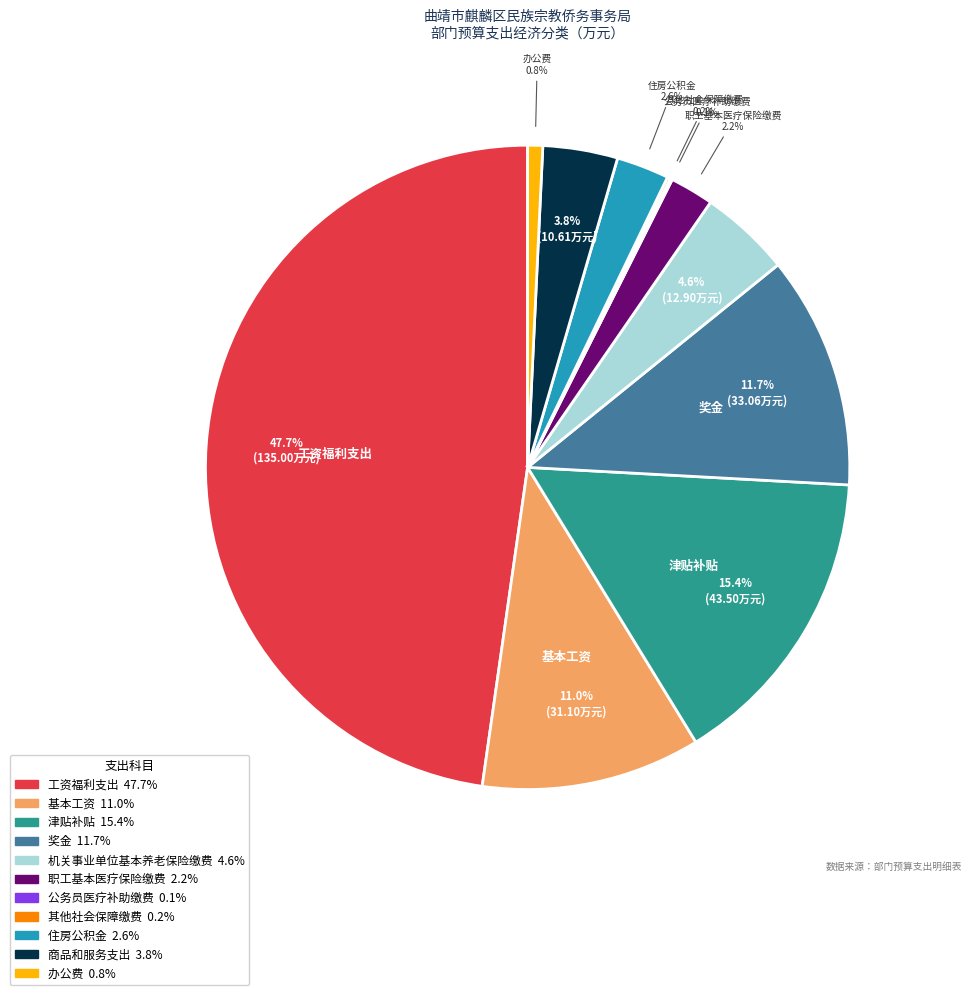

What percentage is NOT represented by 住房公积金?

97.4%